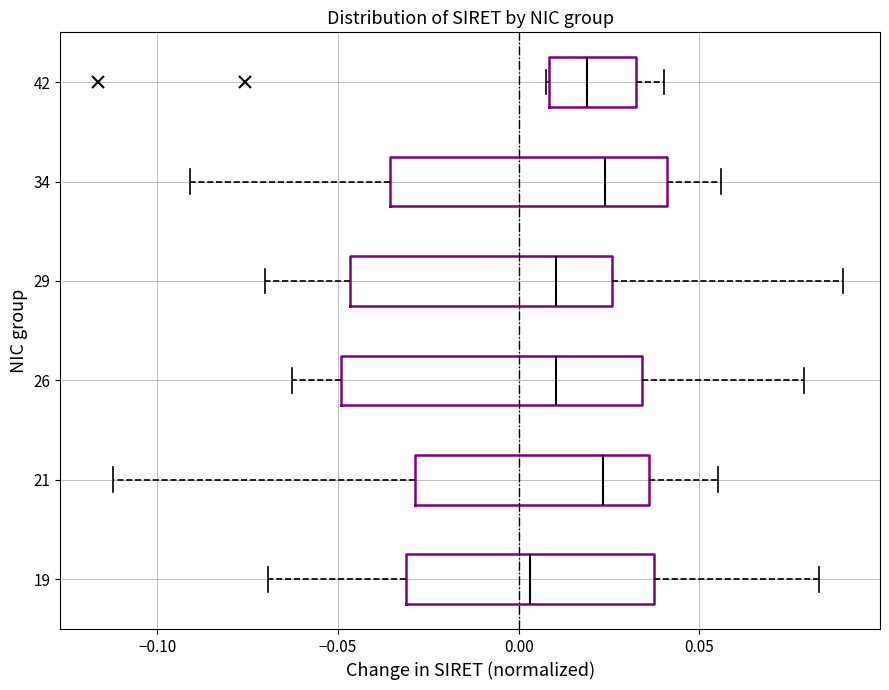

Reading bottom to top, read every box against the x-axis: the position of its median line, the range the box covers, and the ends of its whiskers. The values are not printed on the chart, so give them approximately, as read against the axis.

19: median 0.005, box -0.030 to 0.035, whiskers -0.070 to 0.085
21: median 0.025, box -0.030 to 0.035, whiskers -0.110 to 0.055
26: median 0.010, box -0.050 to 0.035, whiskers -0.065 to 0.080
29: median 0.010, box -0.045 to 0.025, whiskers -0.070 to 0.090
34: median 0.025, box -0.035 to 0.040, whiskers -0.090 to 0.055
42: median 0.020, box 0.010 to 0.030, whiskers 0.010 to 0.040